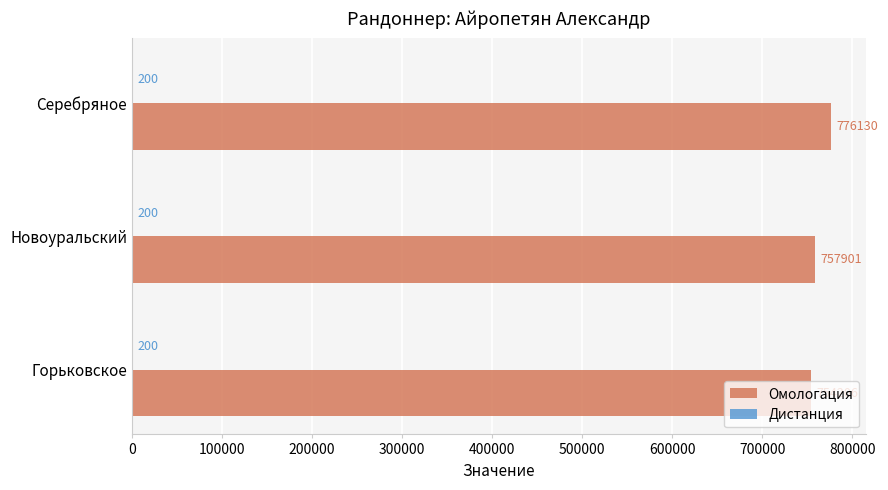

Which category has the highest value across all series?

Серебряное